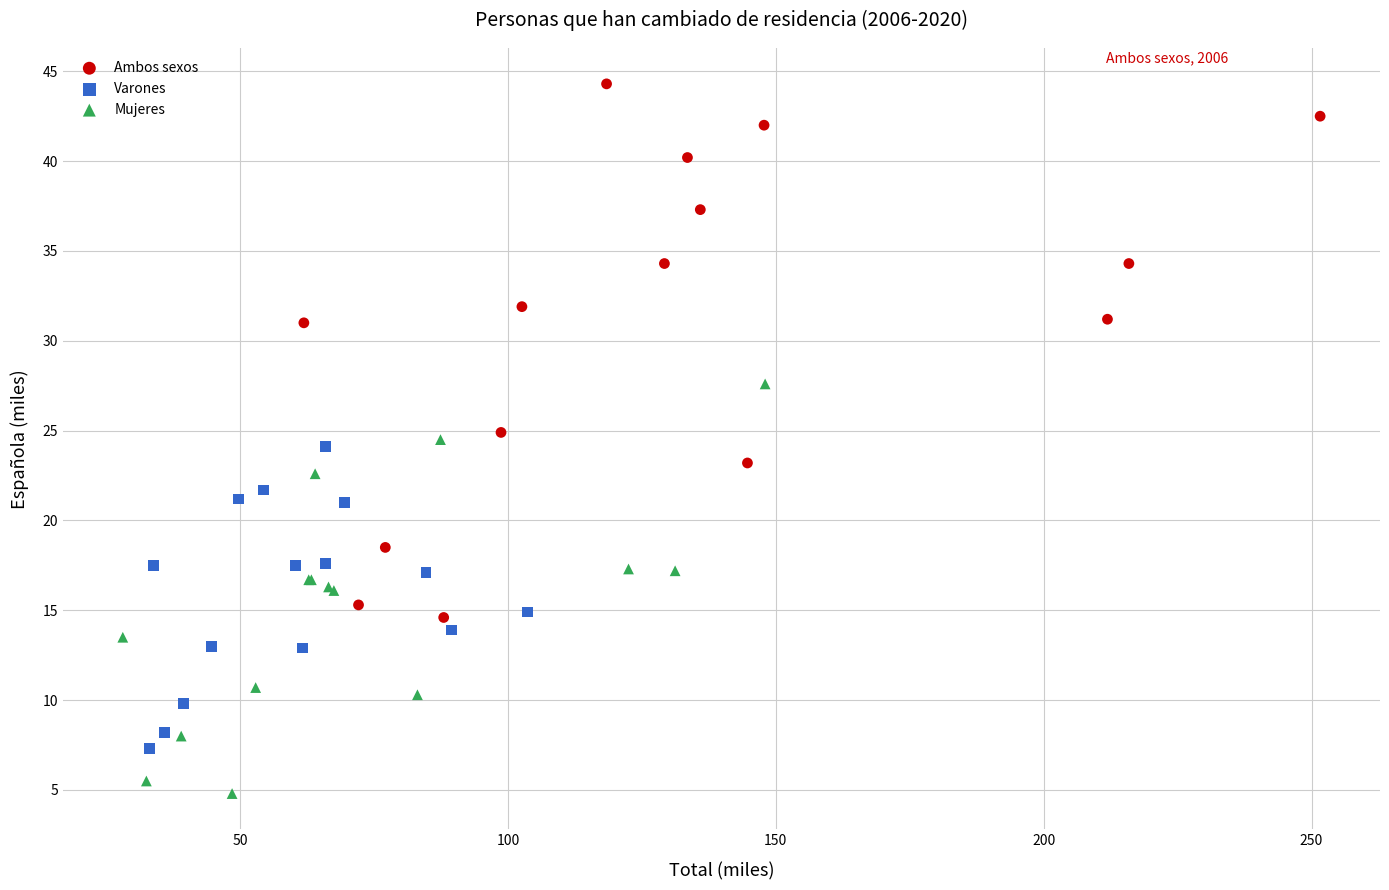

Which series contains the highest Y value?

Ambos sexos